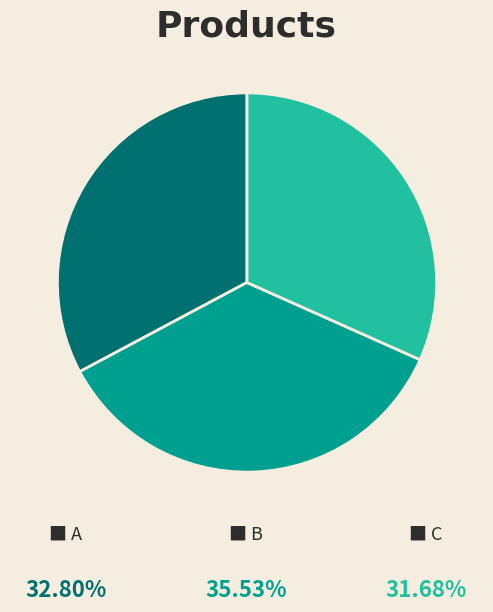

Does any single category account for the majority?

No